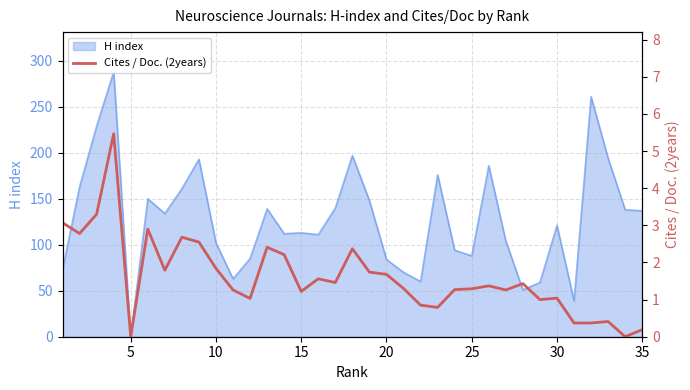

True or false: H index has a value of 240 at 35.

False